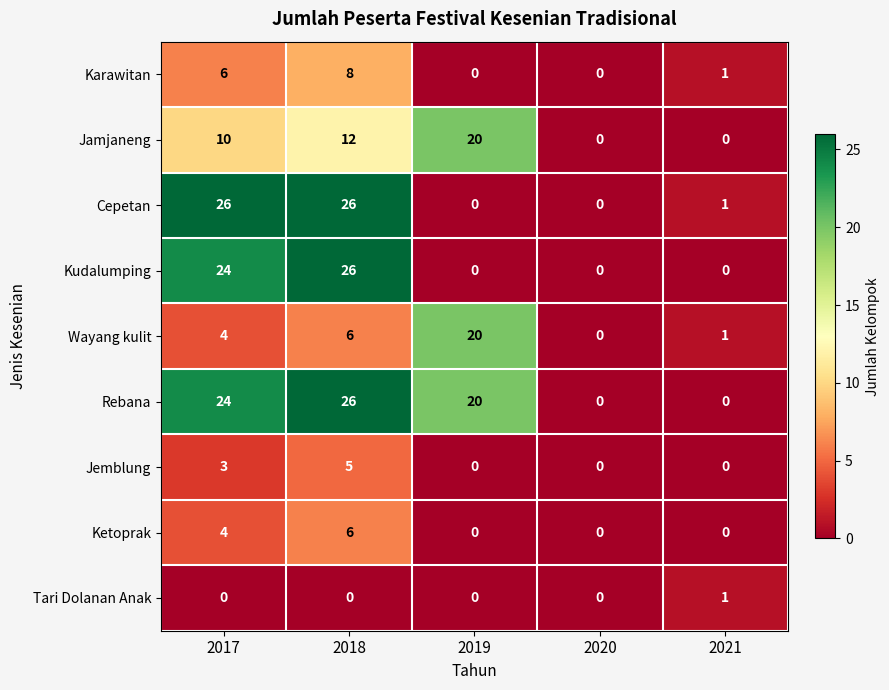

What is the spread (max minus min) of values at 2018?

26